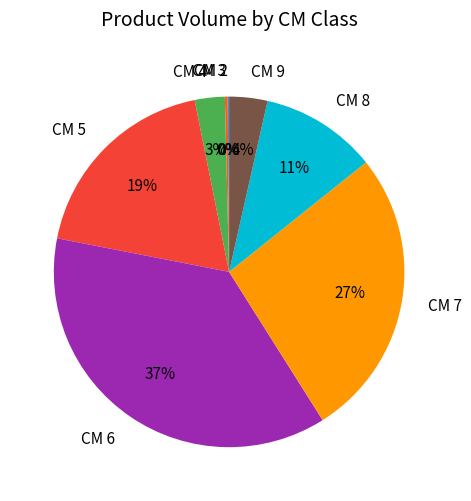

True or false: CM 4 accounts for 3% of the total.

True